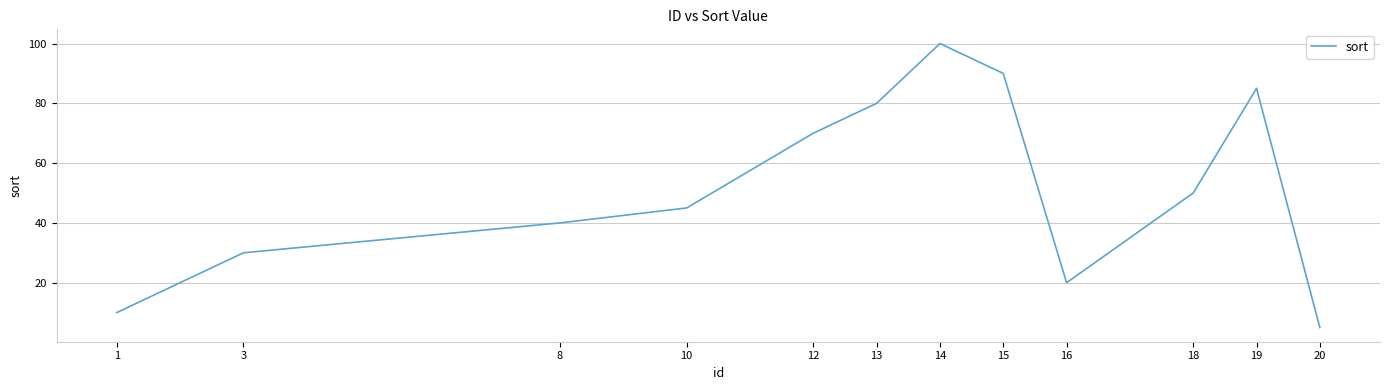

At which category does the data reach its first local peak?

14